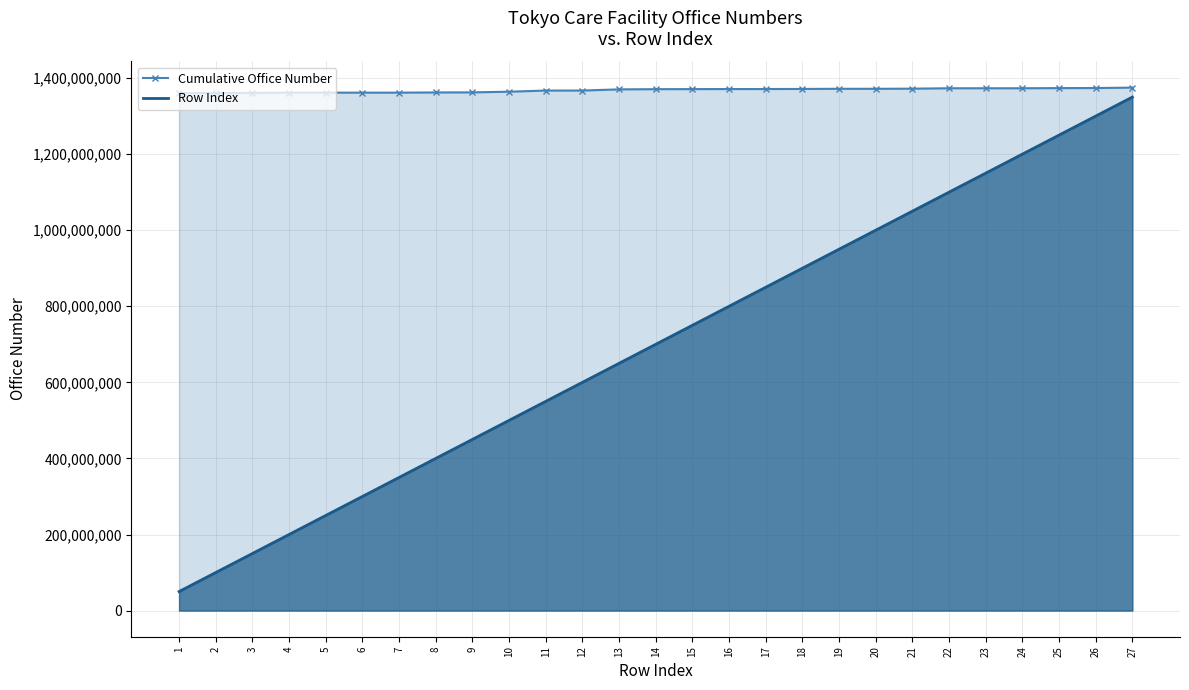

True or false: Row Index has a value of 750000000 at 15.

True